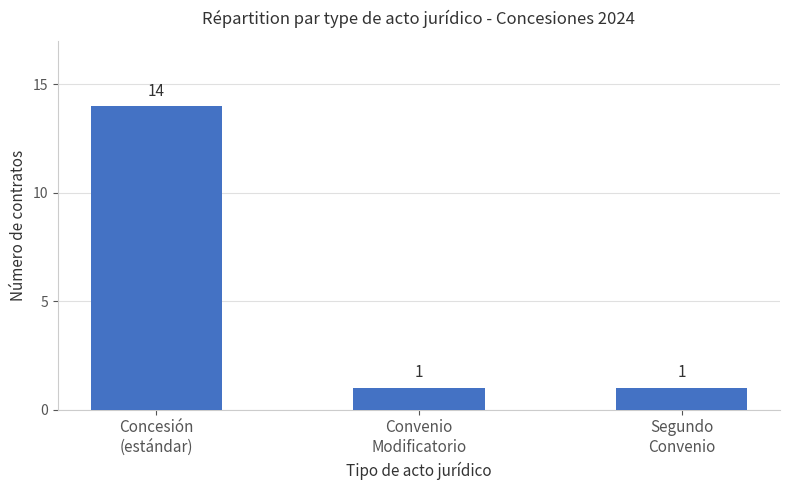

How many values are between 1 and 14?

3